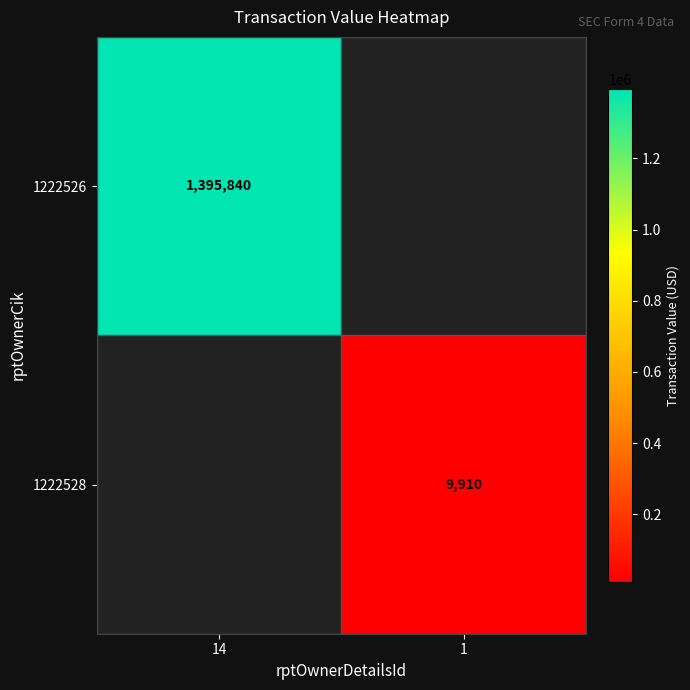

True or false: 1222528 has a value of 6628 at 1.

False